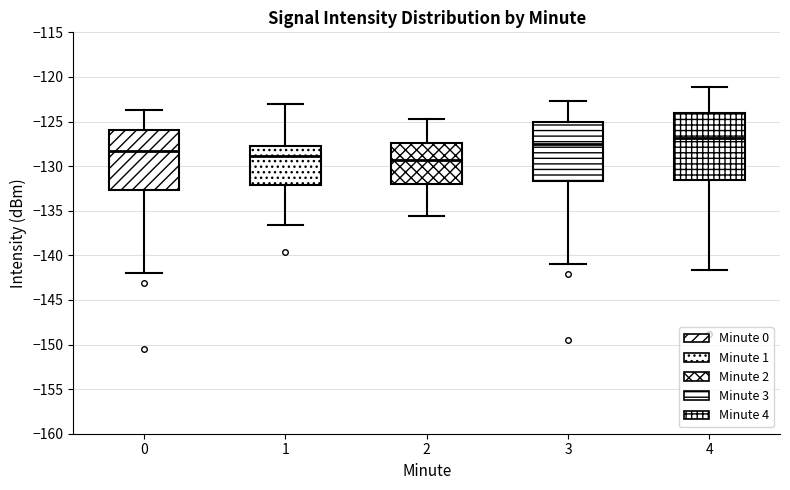

Reading left to right, transcribe this box plot: for each box, give where its median line is, the range the box spans, and where its two whiskers end, as read against the y-axis. The values are not printed on the chart, so give them approximately, as read against the axis.

0: median -128.5, box -132.5 to -126.0, whiskers -142.0 to -123.5
1: median -129.0, box -132.0 to -127.5, whiskers -136.5 to -123.0
2: median -129.5, box -132.0 to -127.5, whiskers -135.5 to -124.5
3: median -127.5, box -131.5 to -125.0, whiskers -141.0 to -122.5
4: median -127.0, box -131.5 to -124.0, whiskers -141.5 to -121.0